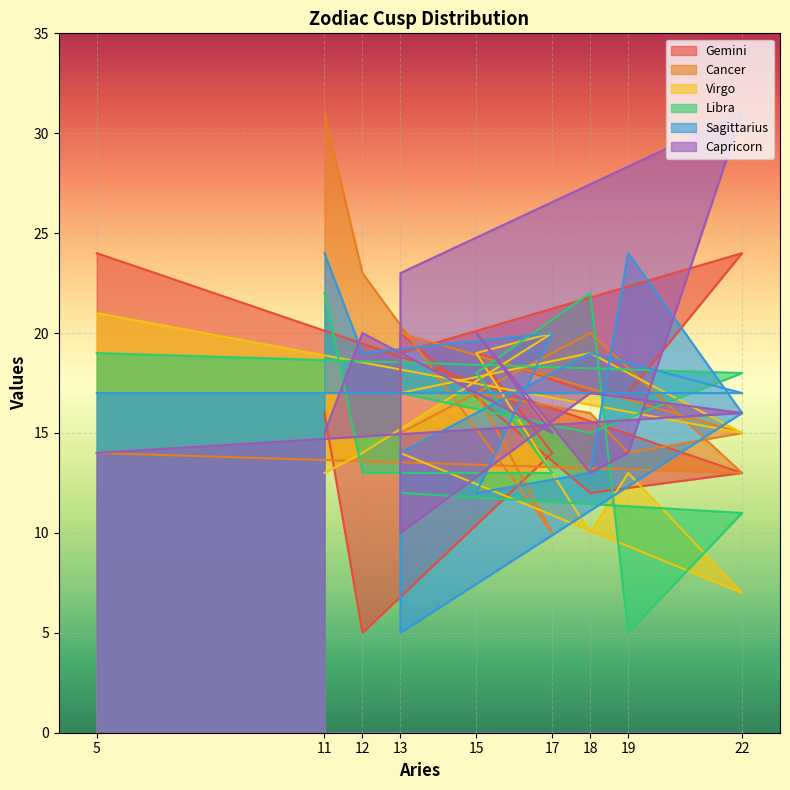

Count the number of data series in this chart.

6